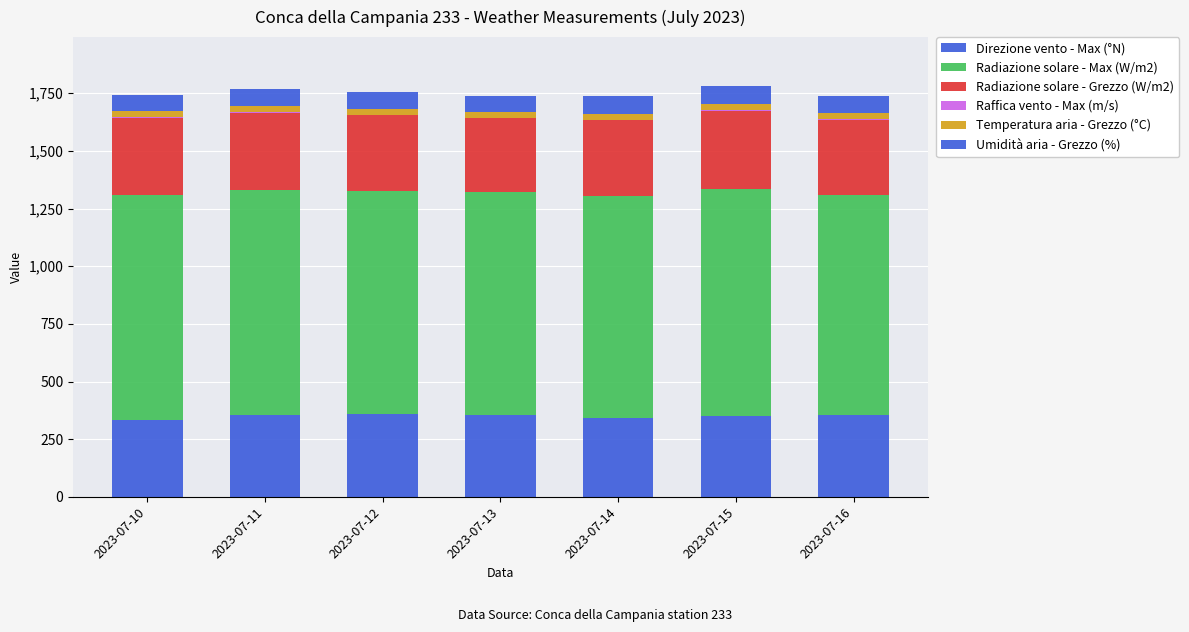

What value does the Radiazione solare - Max (W/m2) series have at 2023-07-16?

955.4